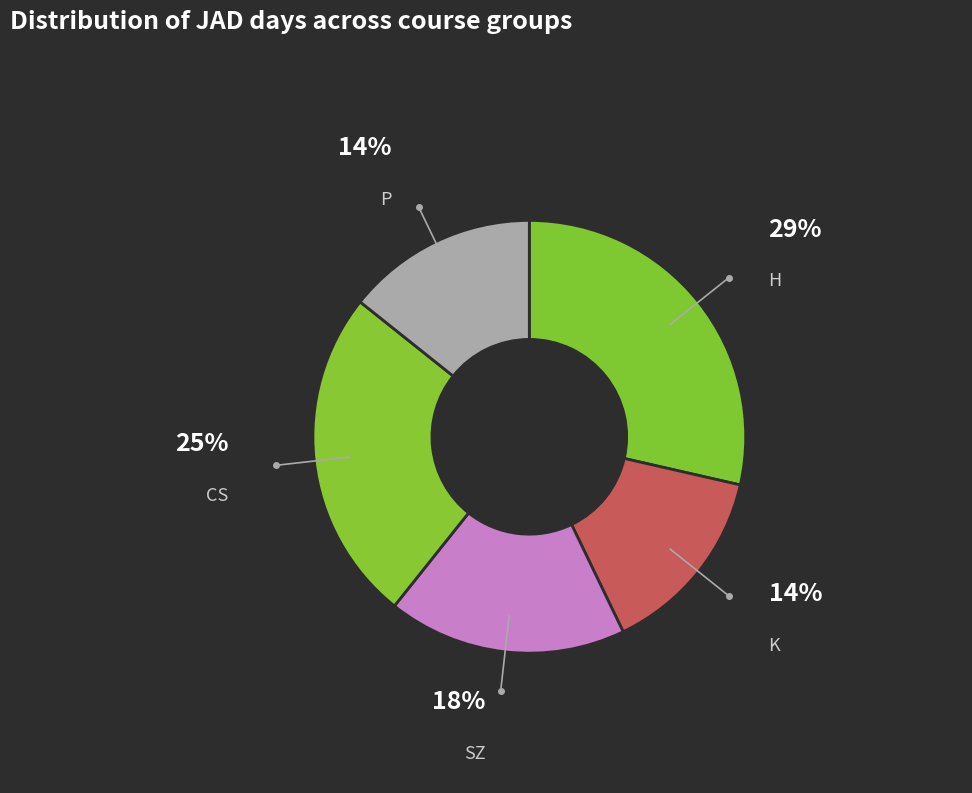

Which category has the biggest portion of the pie?

H